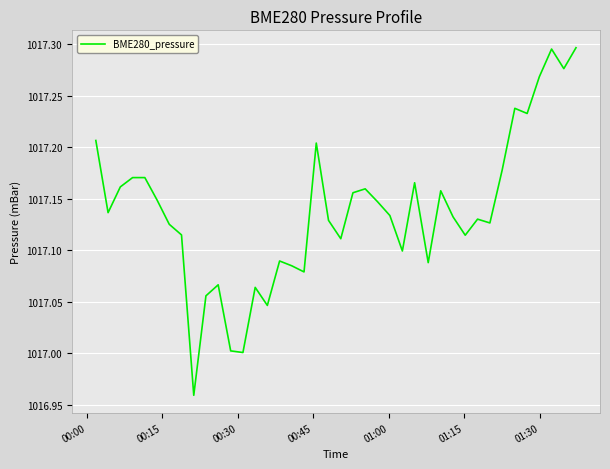

What is the difference between the maximum and minimum values?

0.3